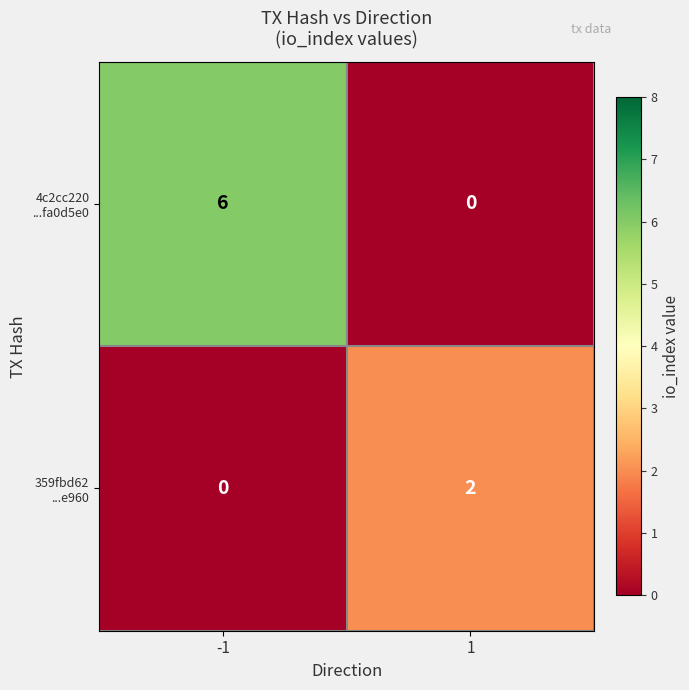

What is the maximum value shown in the chart?

6